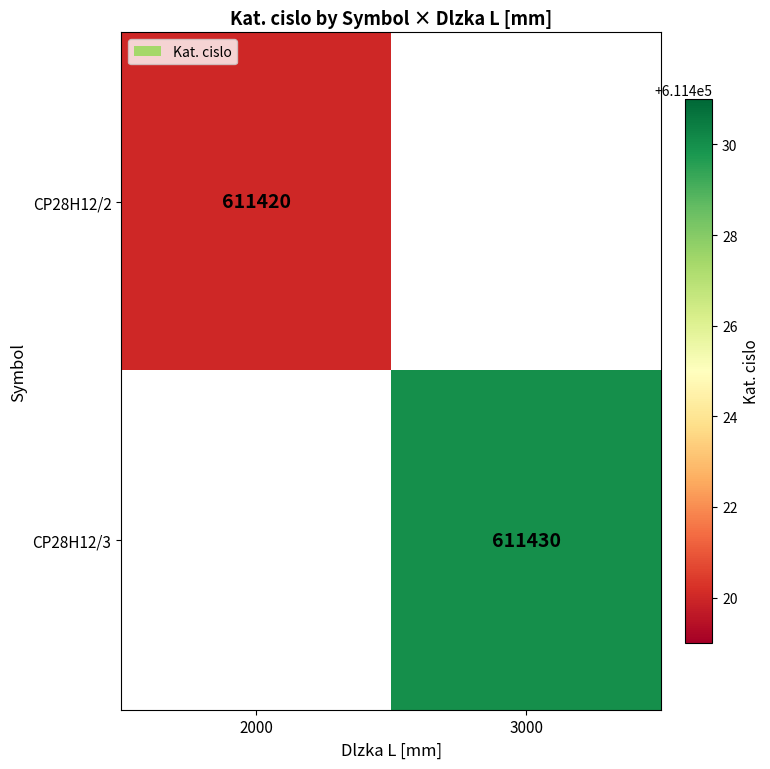

True or false: CP28H12/3 has a value of 410525 at 3000.

False